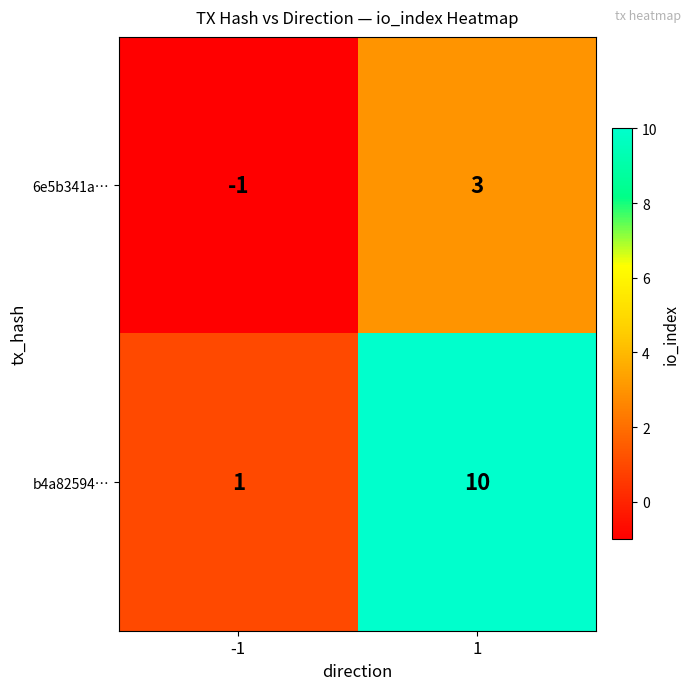

What is the spread (max minus min) of values at -1?

2